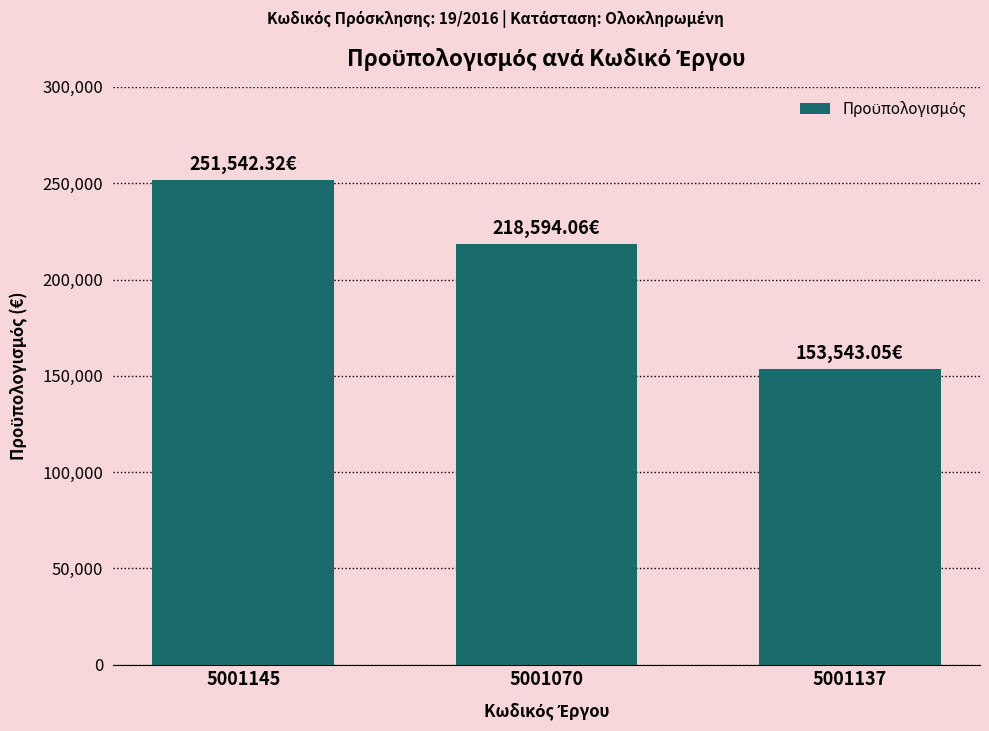

Count the number of values greater than 218594.

2